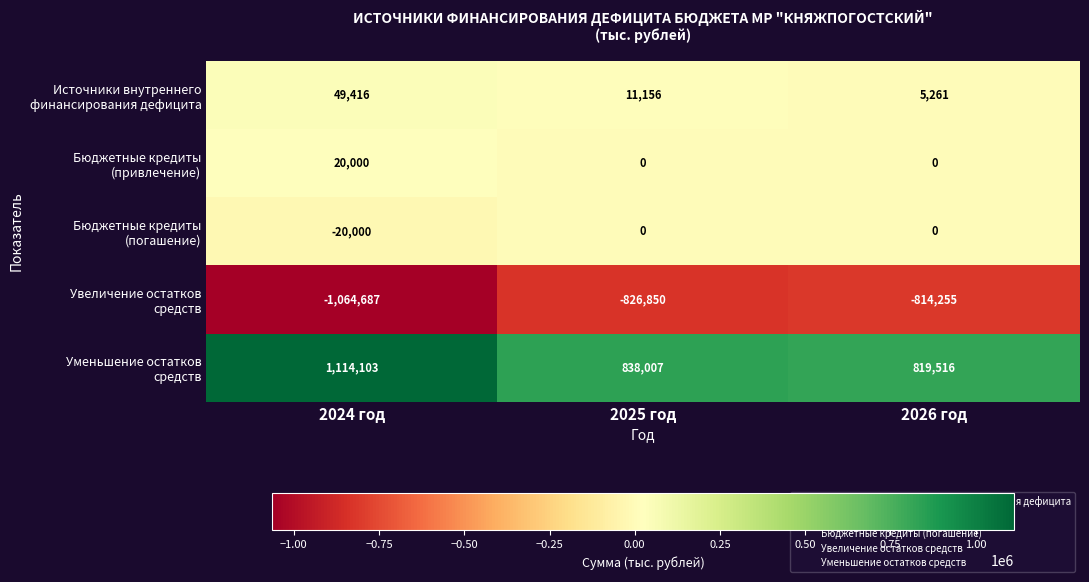

At how many categories does at least one series exceed 543412?

3